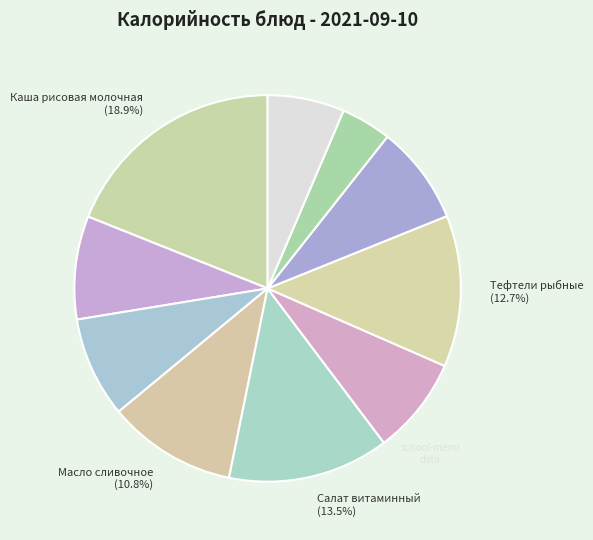

Which slice is the largest?

Каша рисовая молочная